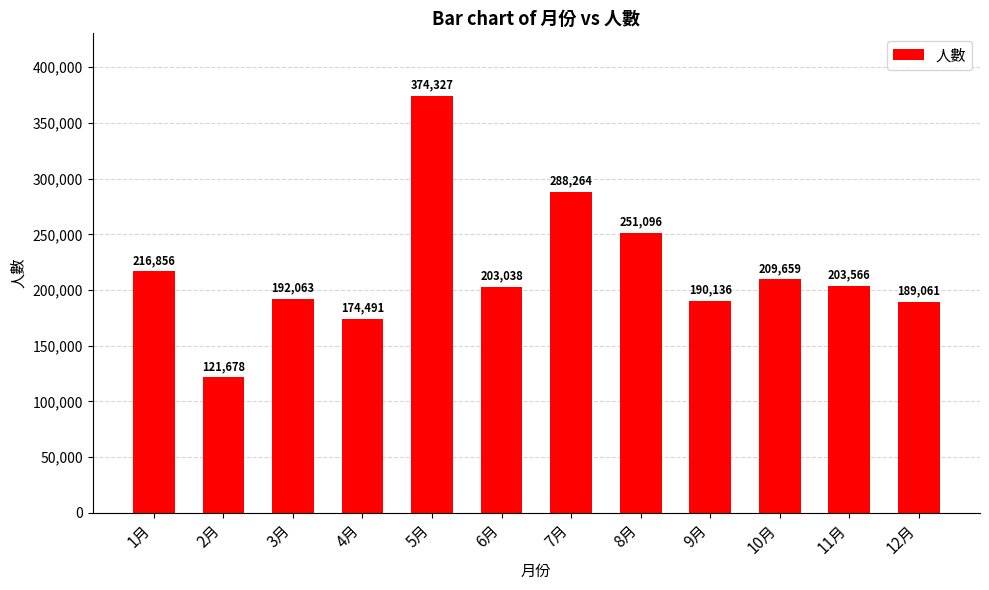

List the labels in order of value, smallest first.

2月, 4月, 12月, 9月, 3月, 6月, 11月, 10月, 1月, 8月, 7月, 5月